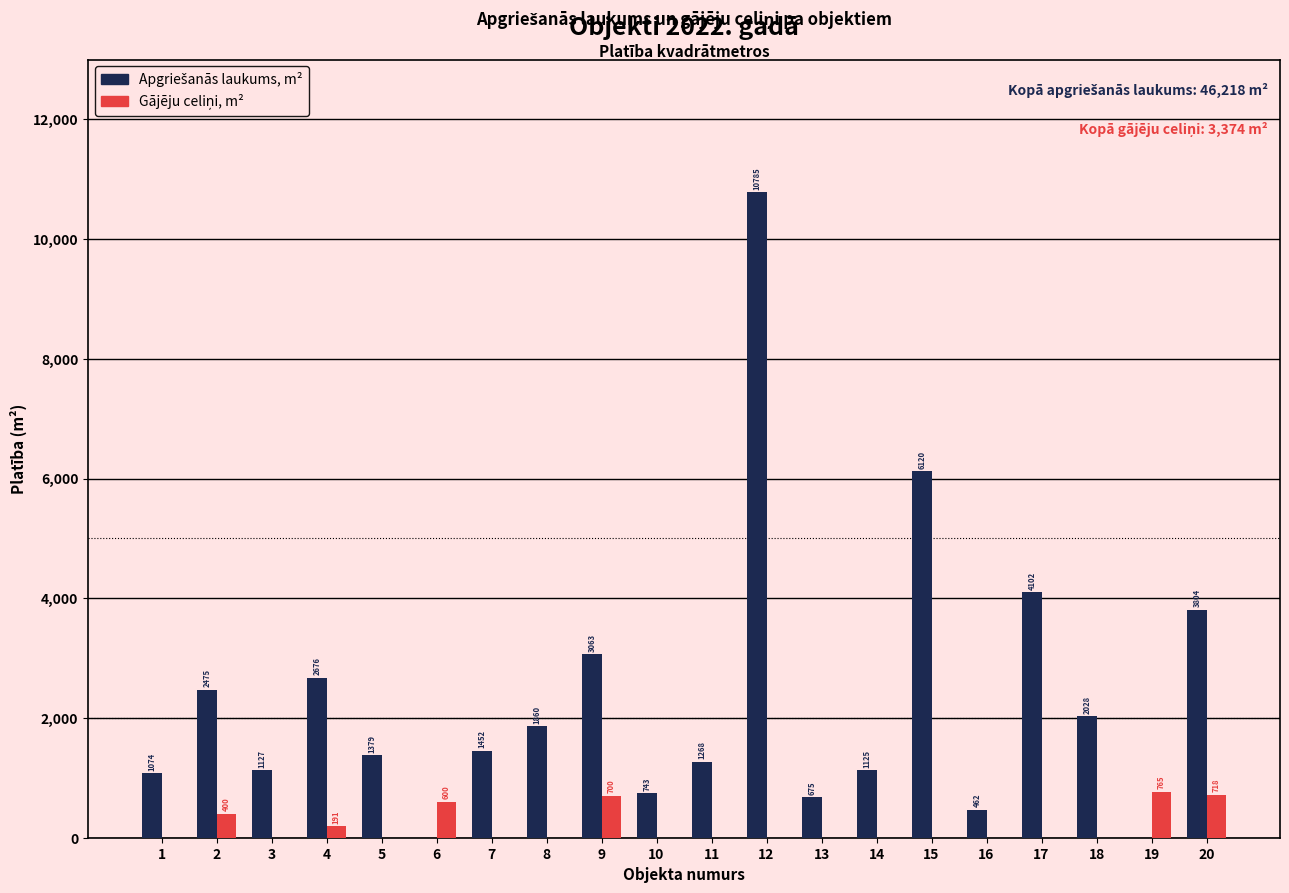

Which label corresponds to the largest value in the chart?

12